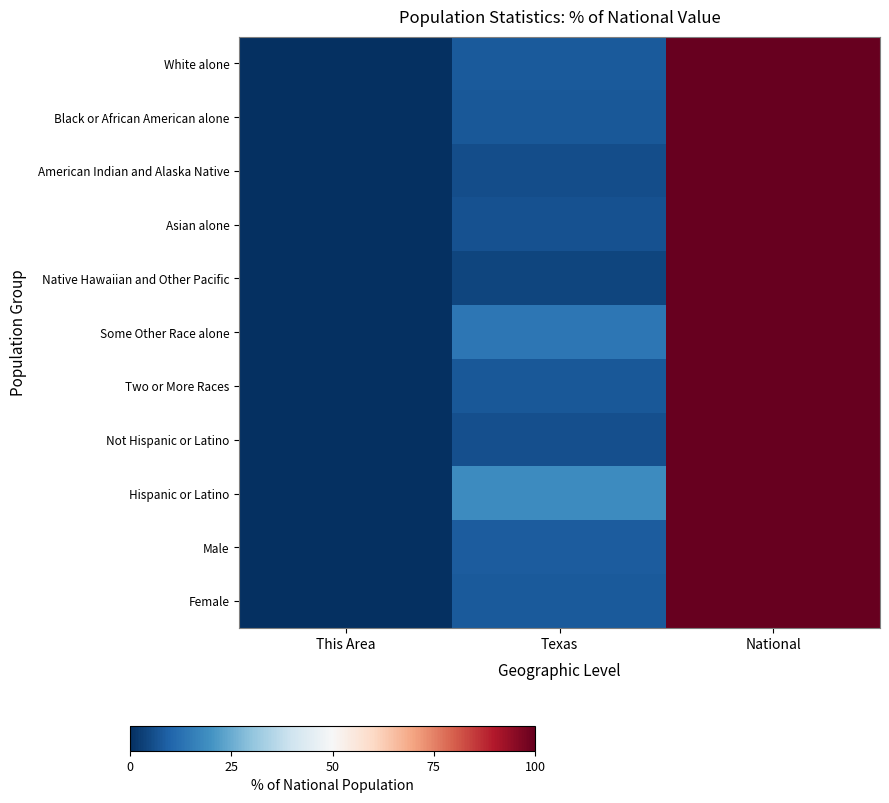

At how many categories does at least one series exceed 51?

1